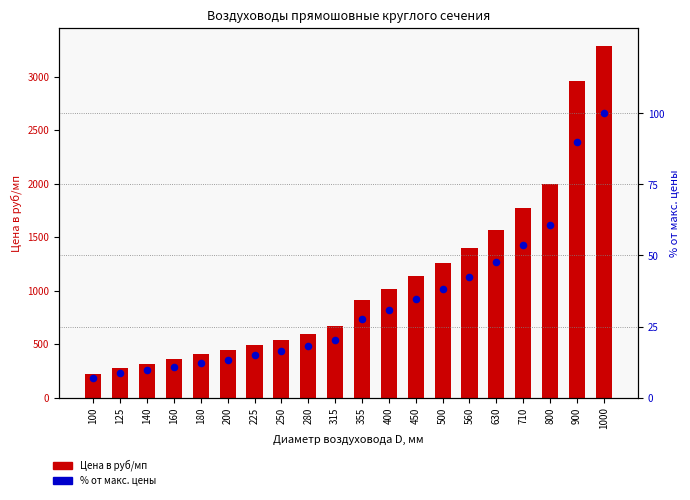

What is the total value across all series at 500?

1293.2